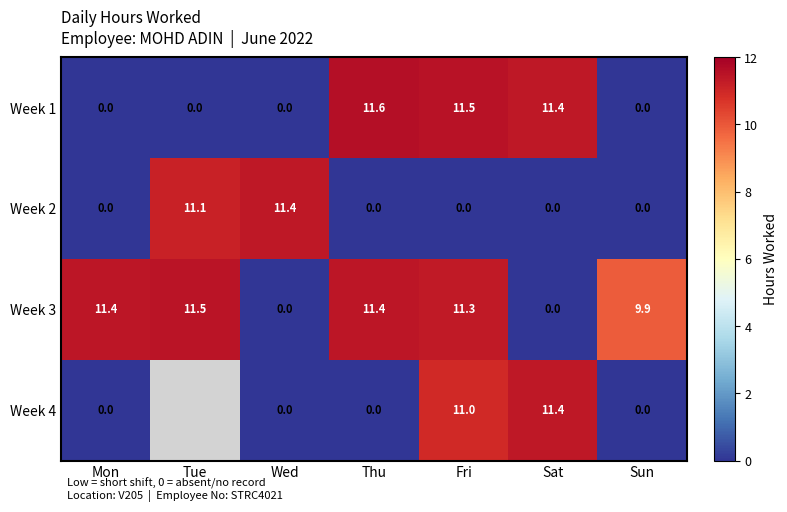

Count the number of data series in this chart.

4